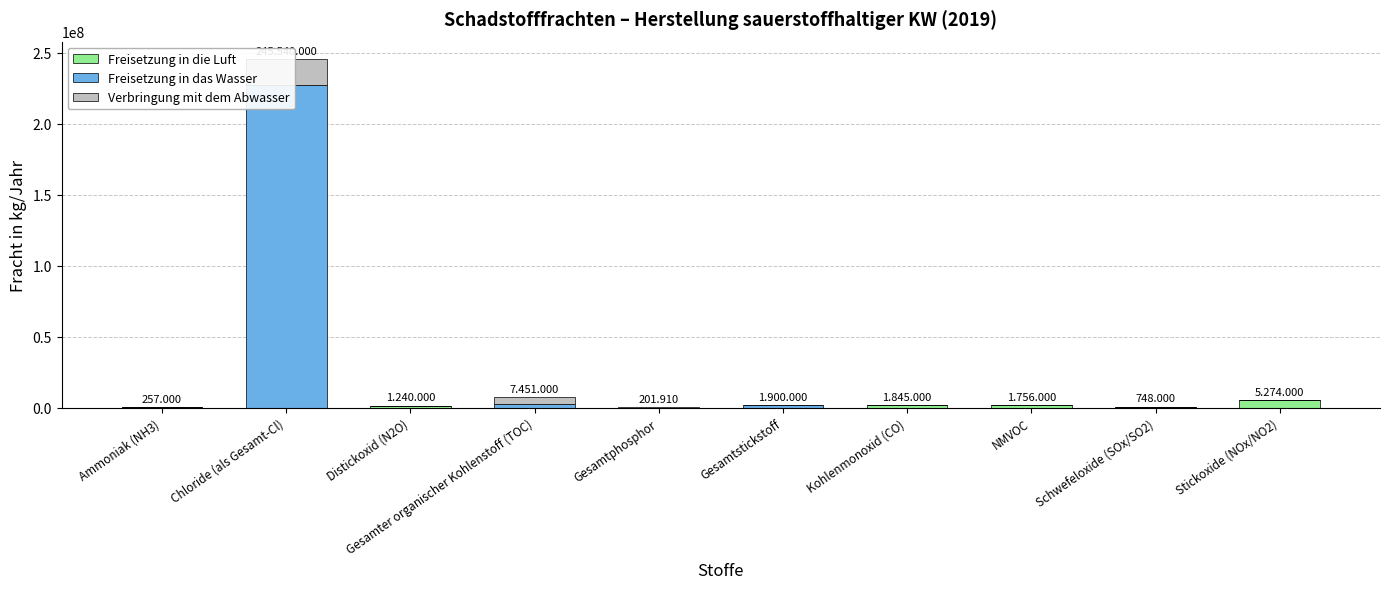

What is the sum of all Verbringung mit dem Abwasser values?

22747010